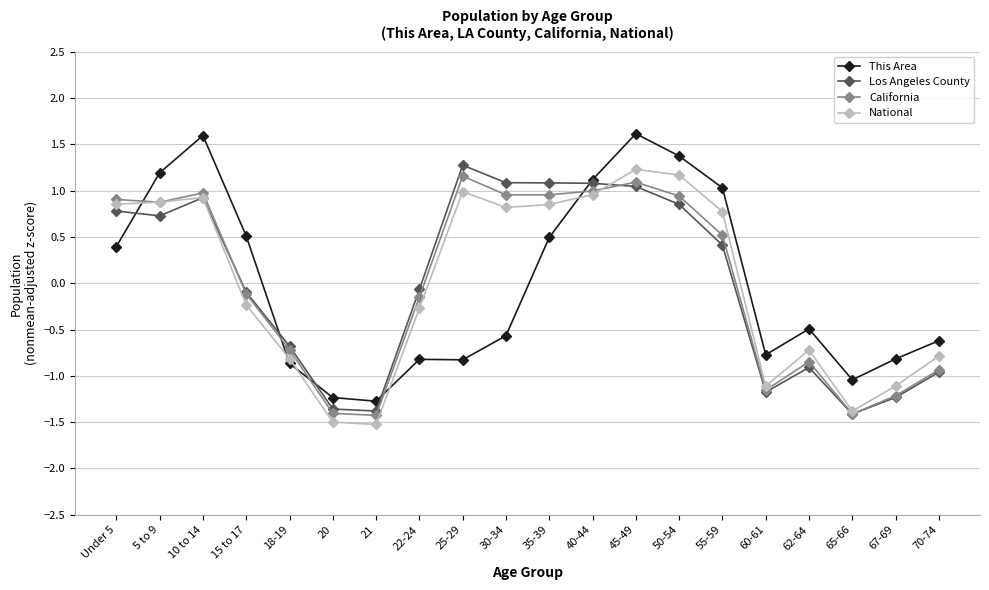

What is the label of the 3rd point from the right?

65-66